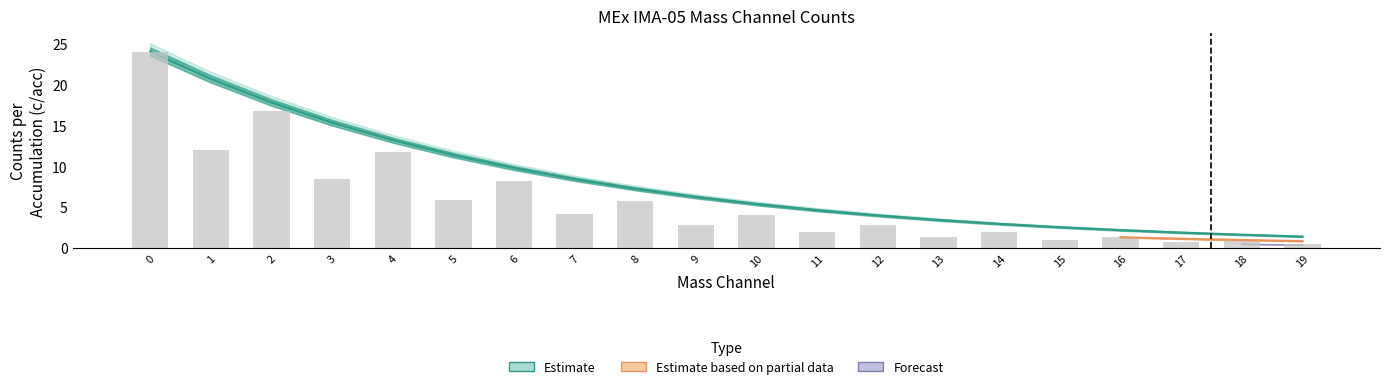

What is the change in value from 3 to 6?

-0.2